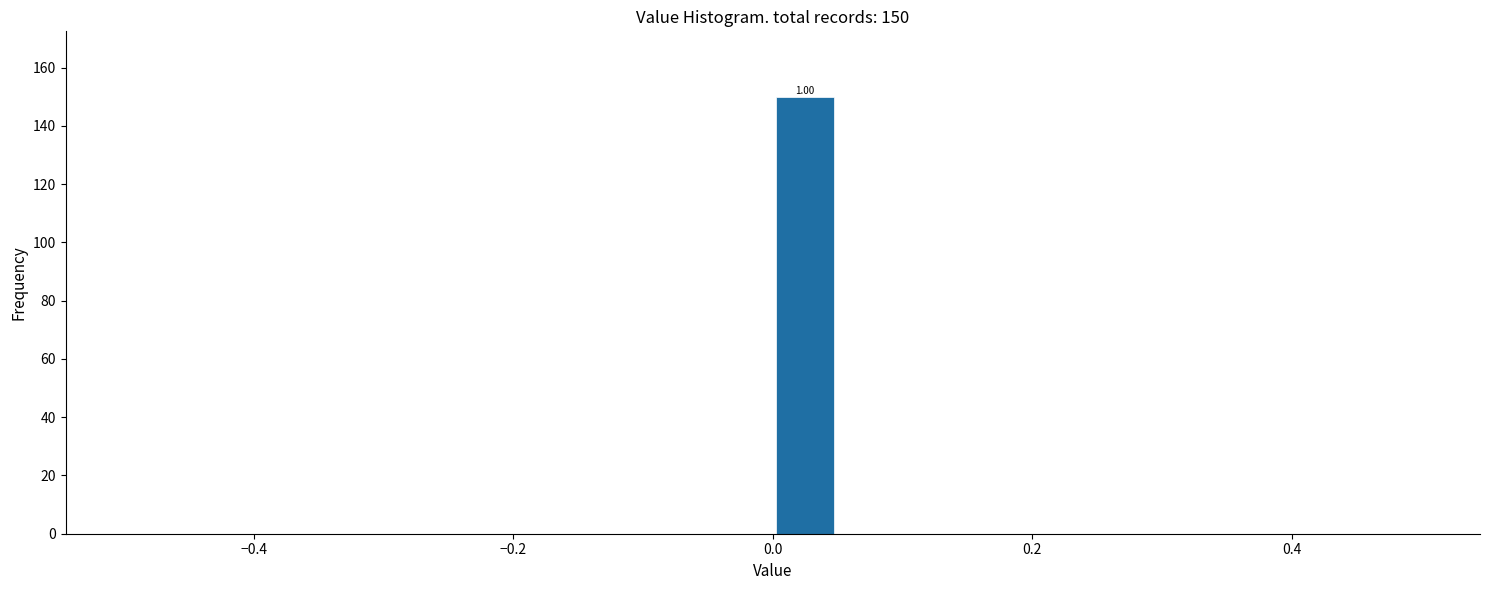

Around what value on the x-axis is the tallest bar? Give the approximate position of its centre, as read against the axis.

0.02